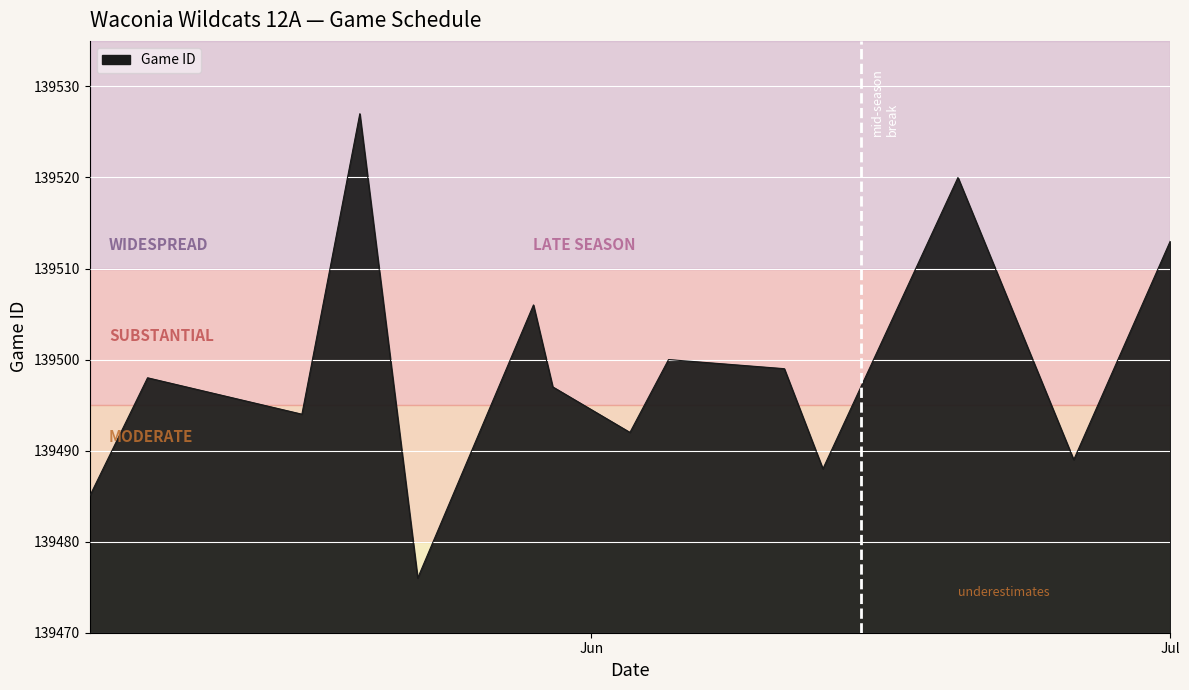

What is the maximum value shown in the chart?

139527